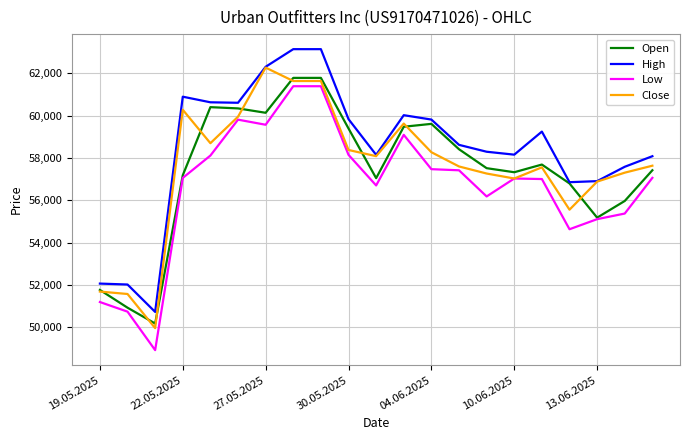

How many series are shown in this chart?

4